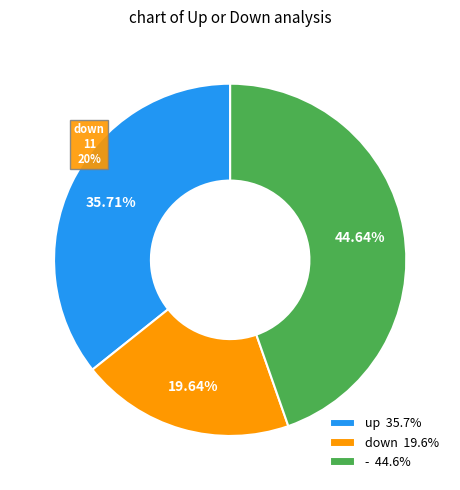

What is the ratio of the value at - to the value at down?

2.3